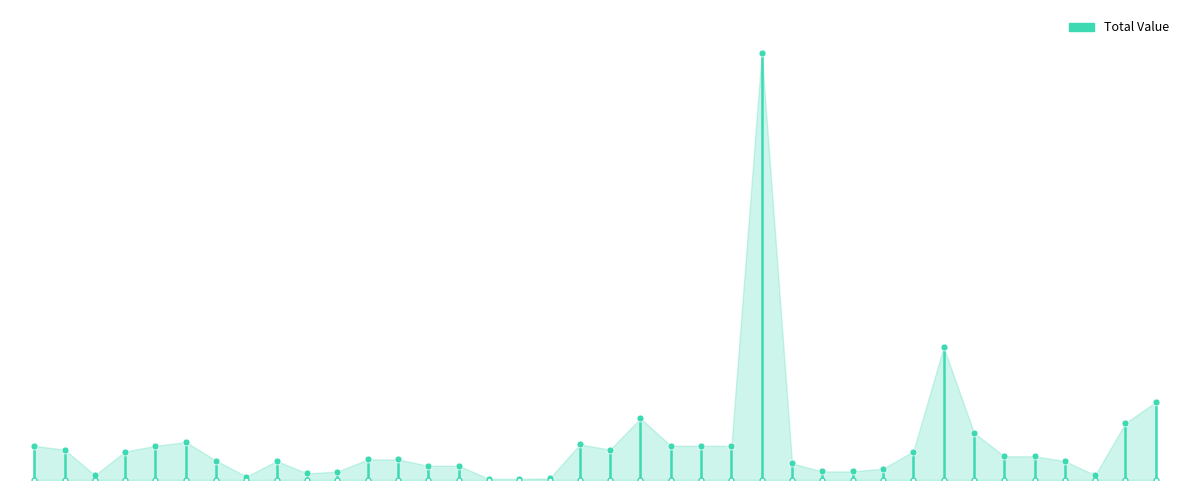

List the labels in order of value, largest first.

25, 31, 38, 21, 37, 32, 6, 19, 1, 5, 22, 23, 24, 2, 20, 4, 30, 33, 34, 12, 13, 7, 9, 35, 26, 14, 15, 29, 27, 28, 11, 10, 3, 36, 8, 18, 16, 17